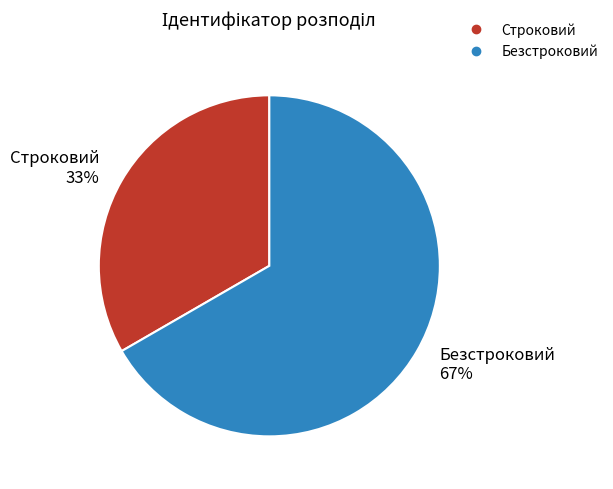

Do Безстроковий and Строковий together represent more than half of the pie?

Yes